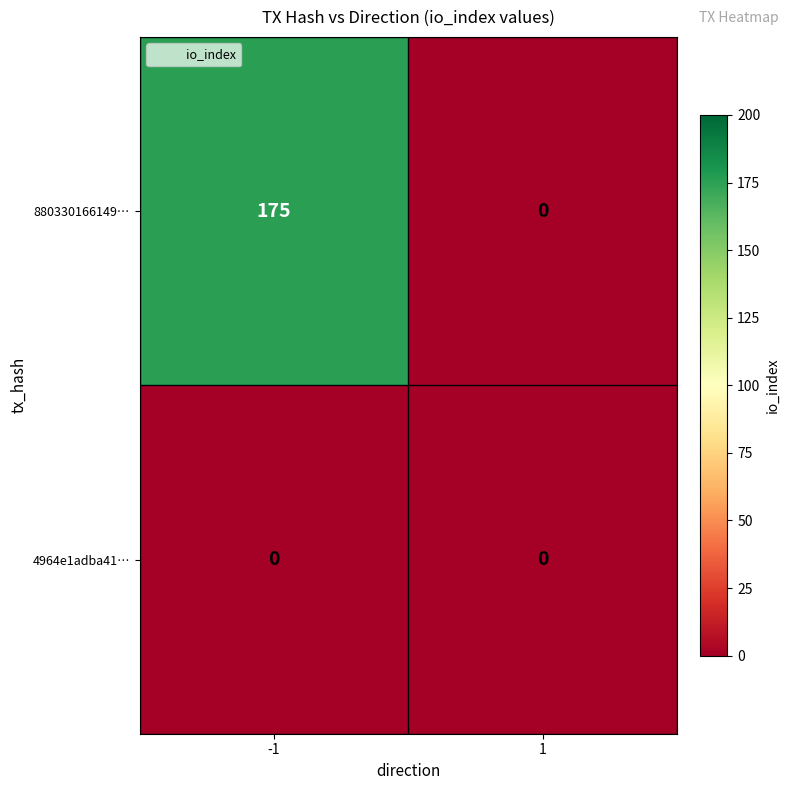

Rank the series by their maximum value, from highest to lowest.

880330166149…, 4964e1adba41…